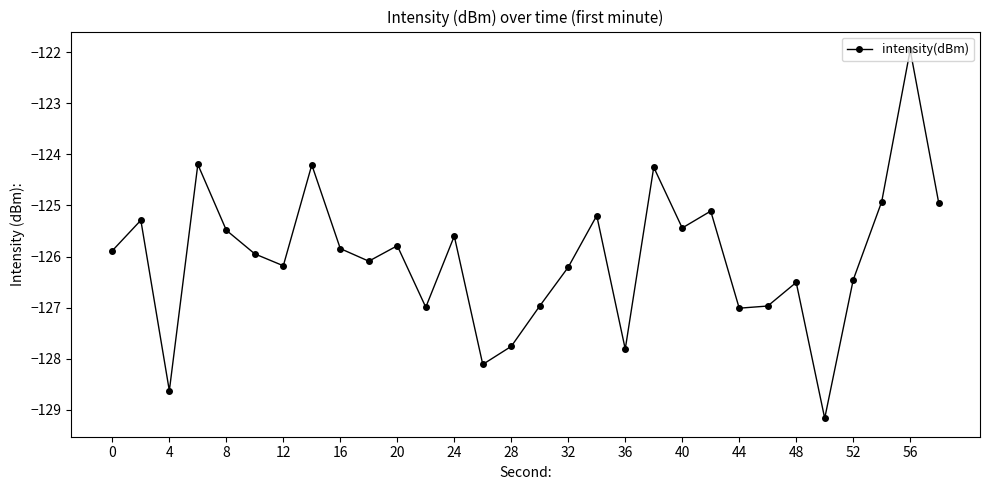

True or false: the data has more than 2 interior local peaks.

True